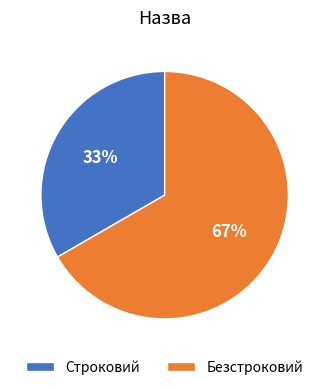

Which category has the biggest portion of the pie?

Безстроковий